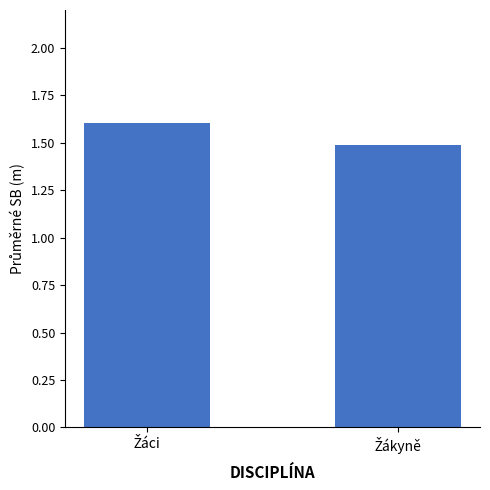

How many bars are there in total?

2